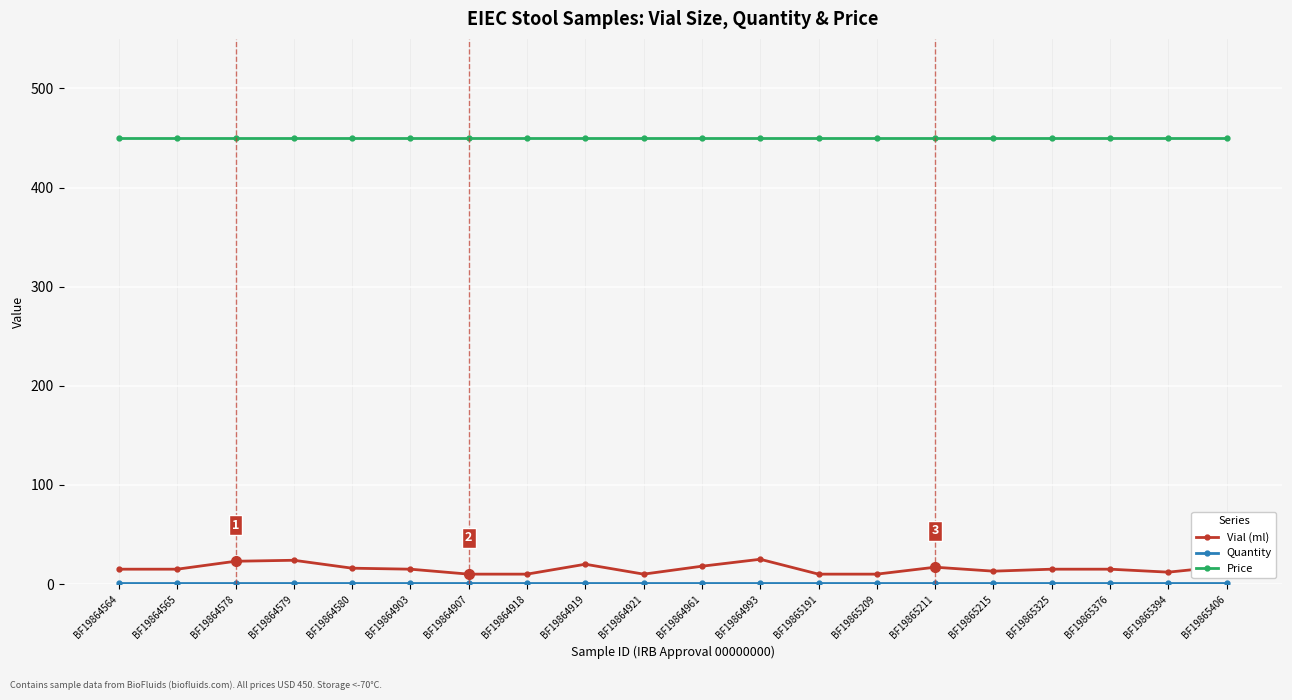

What is the average value of the Price series?

450